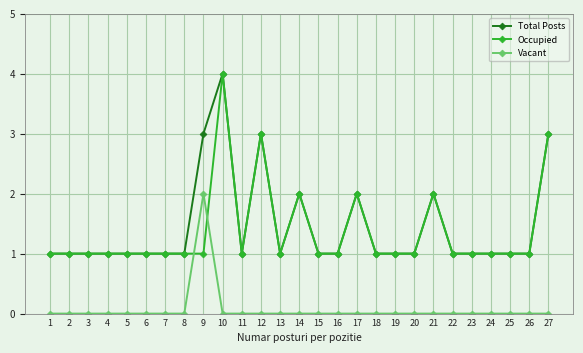

Which series changed the most between 9 and 21?

Vacant